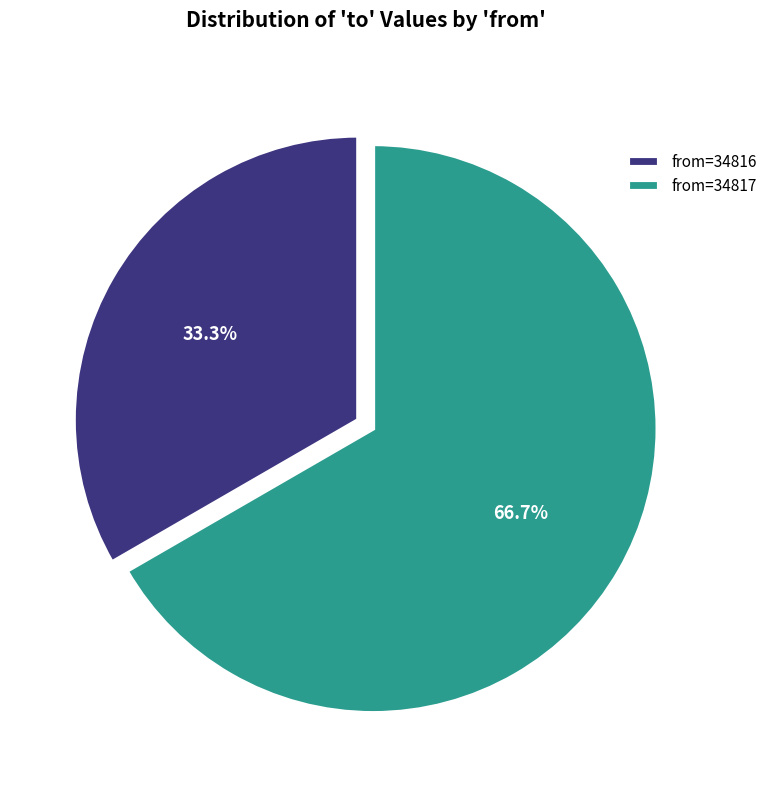

Count the number of slices in the pie.

2